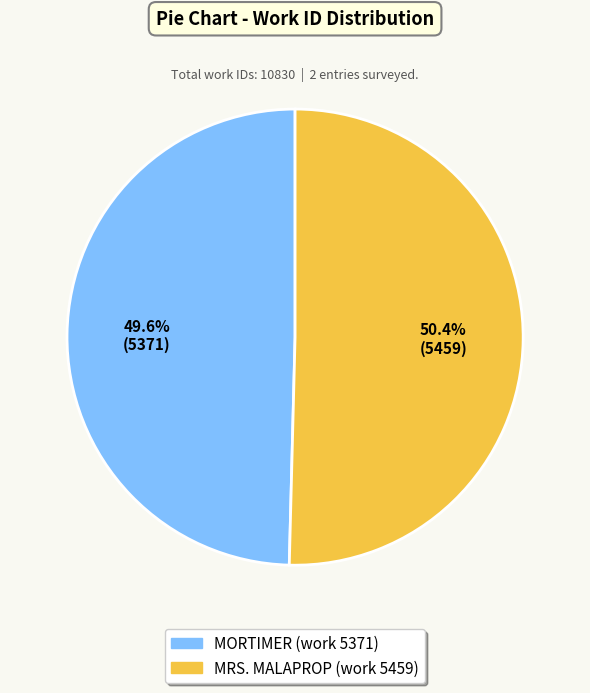

What is the total percentage of MRS. MALAPROP (work 5459) and MORTIMER (work 5371)?

100.0%